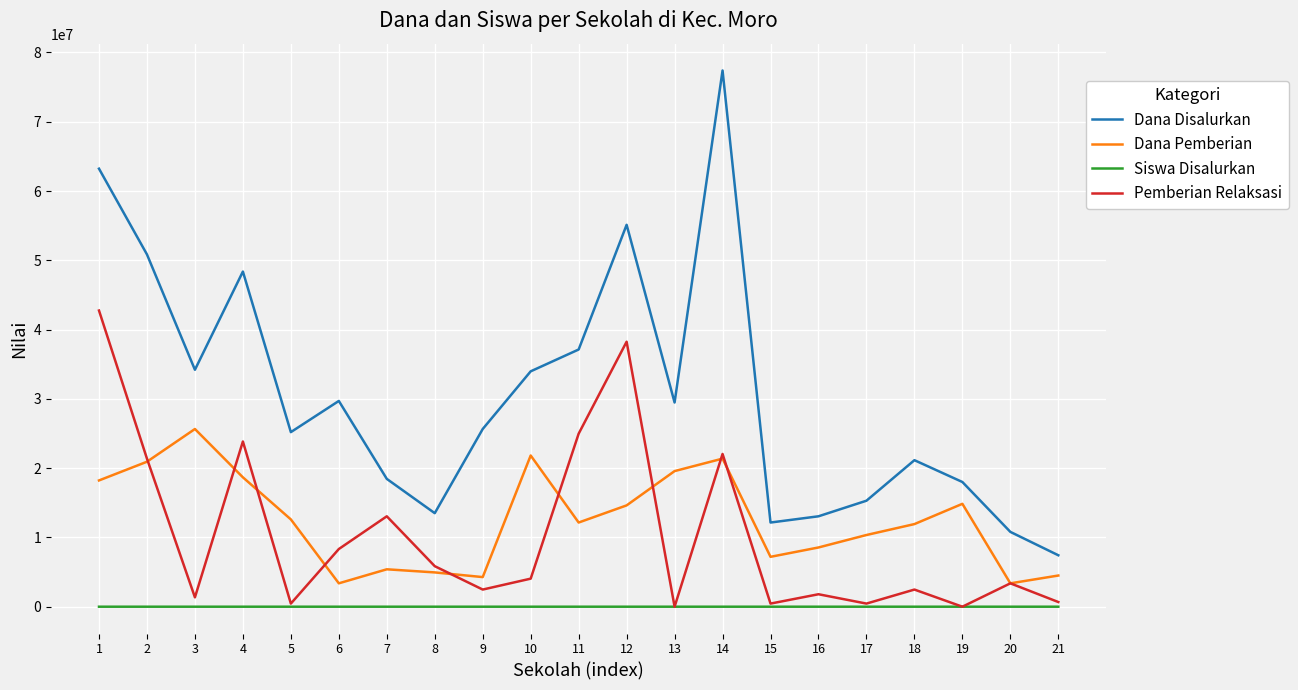

What is the maximum value for Dana Pemberian?

25650000